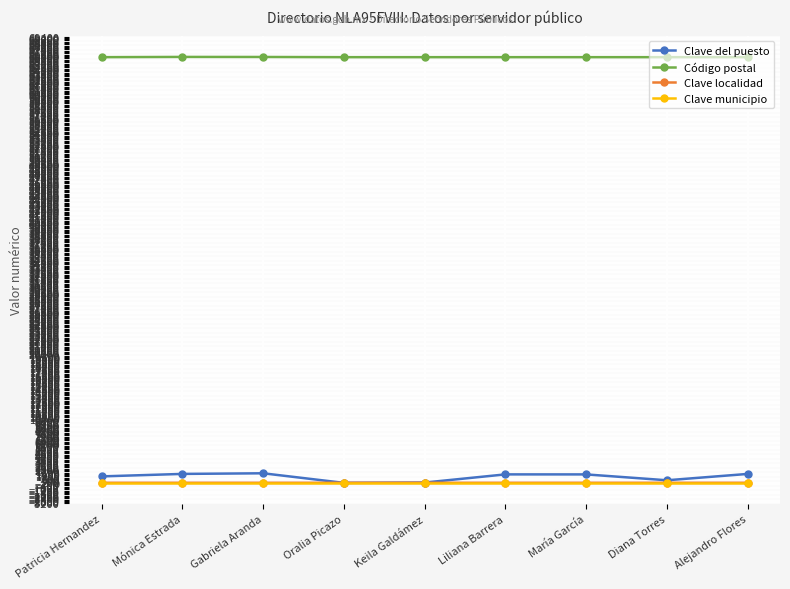

What is the spread (max minus min) of values at Oralia Picazo?

66193